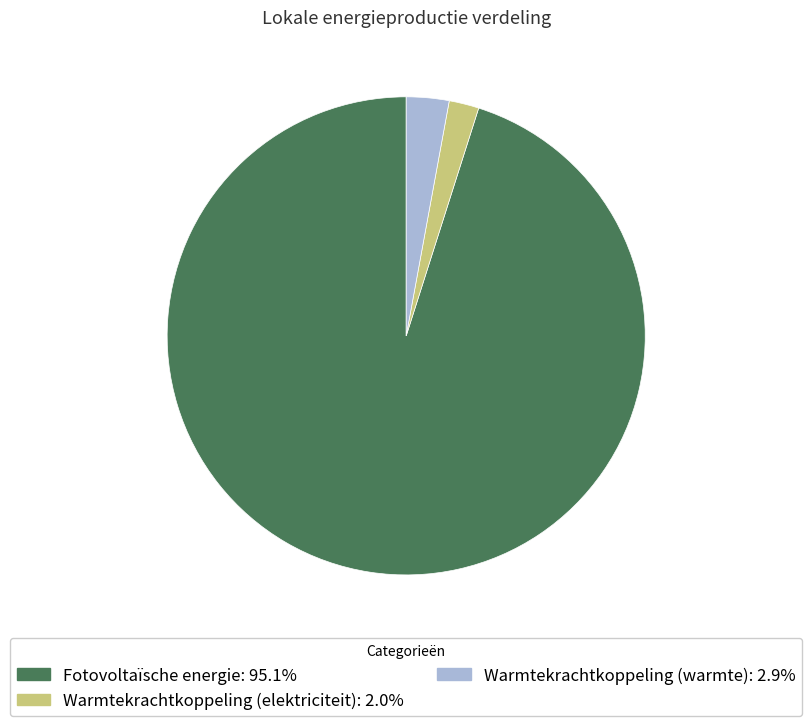

Is it true that Warmtekrachtkoppeling (elektriciteit) is 2% of the pie?

True